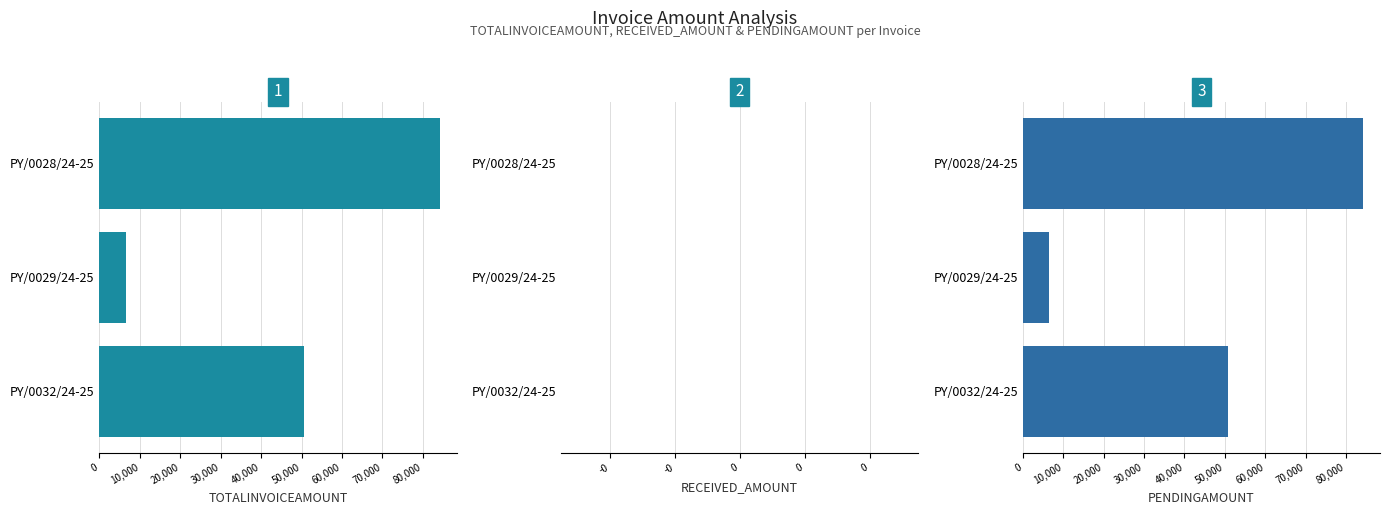

At how many categories does at least one series exceed 61135?

1